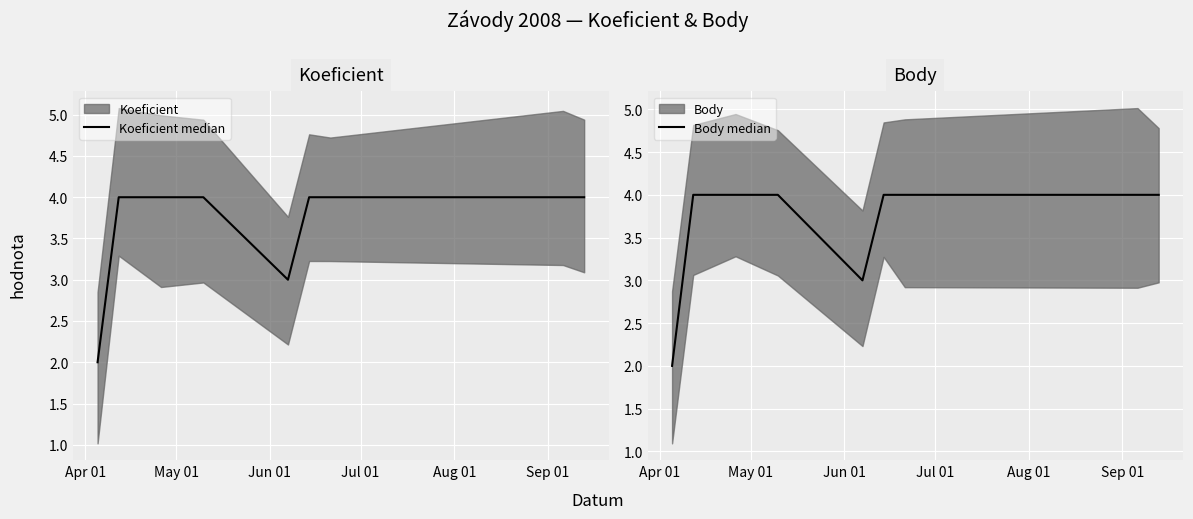

True or false: Body median and Koeficient median intersect in this chart.

False